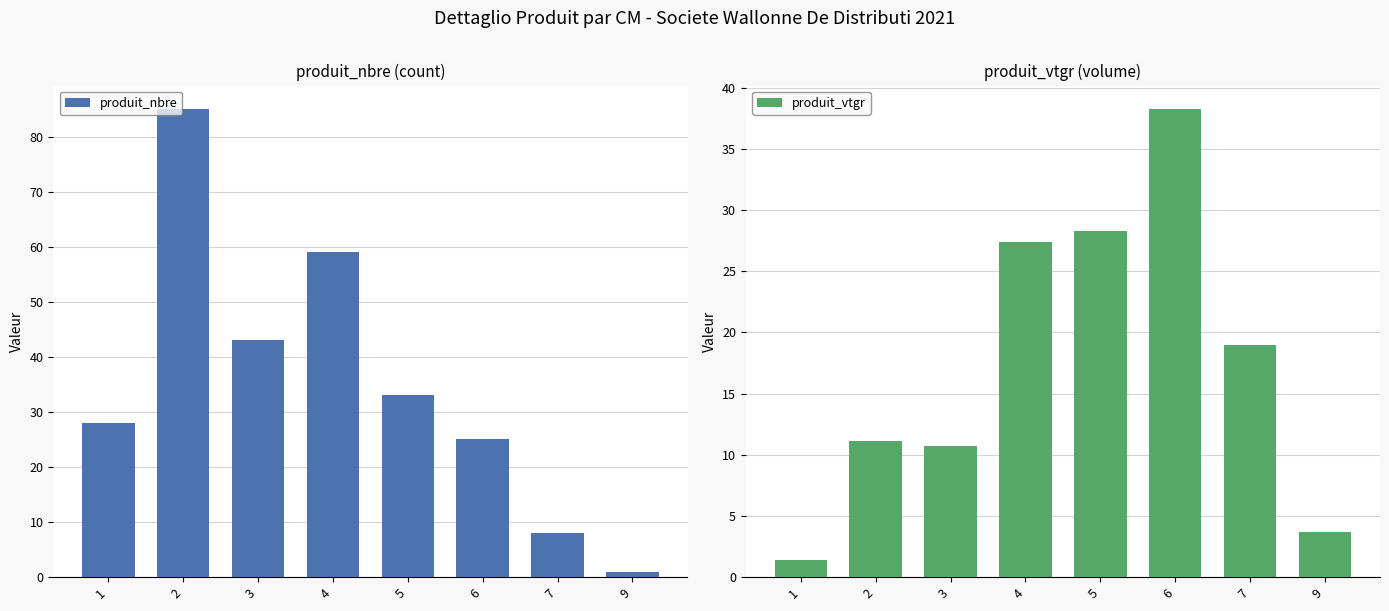

At 5, list the series in order from smallest to largest.

produit_vtgr, produit_nbre